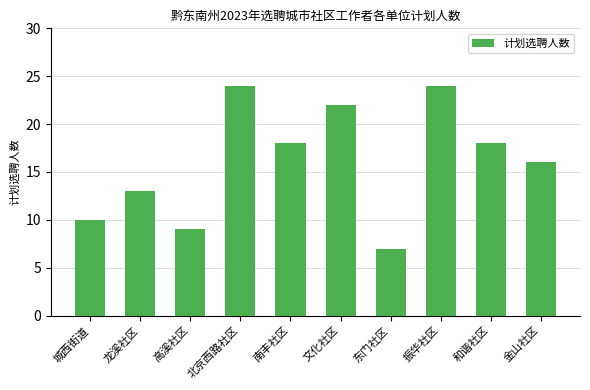

What is the difference between the maximum and minimum values?

17